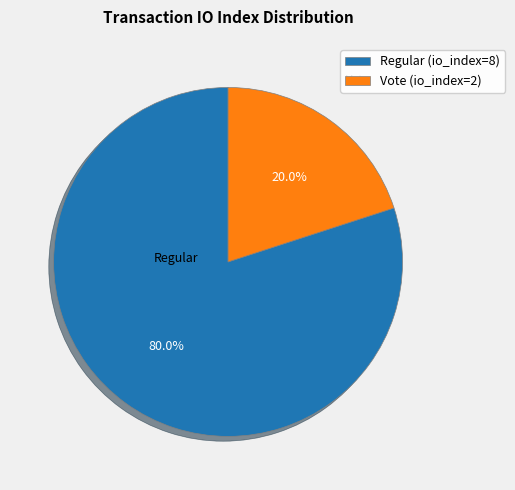

Which category has the biggest portion of the pie?

Regular (io_index=8)